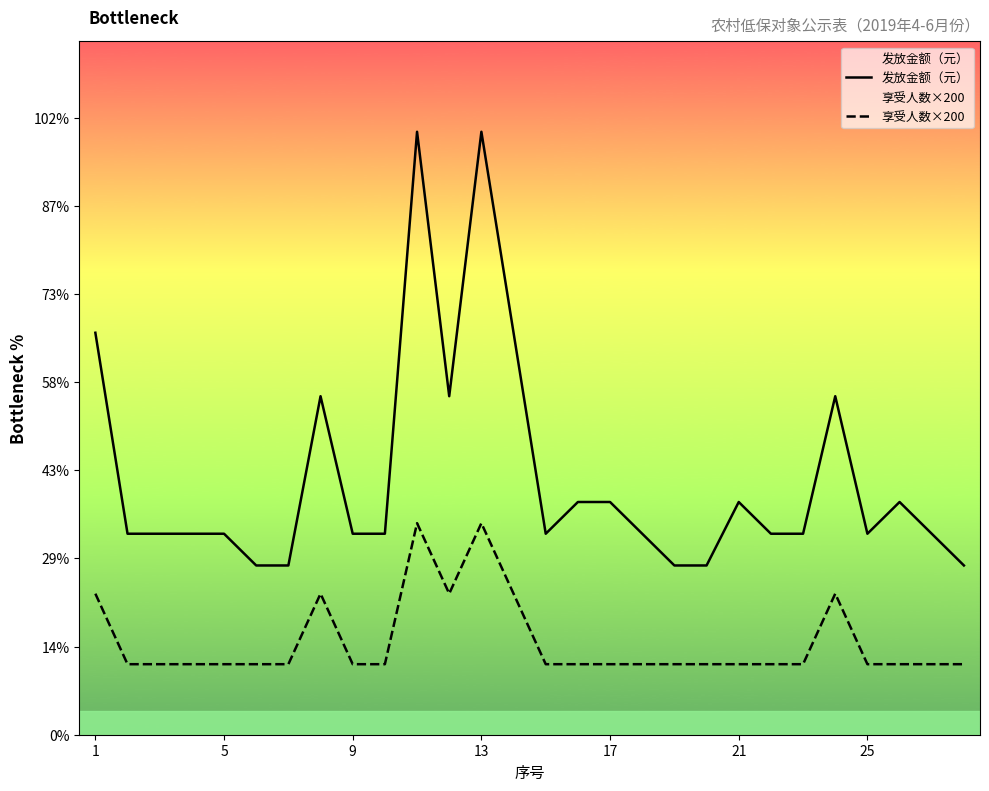

The value of 发放金额（元） at 17 is 260. True or false?

False